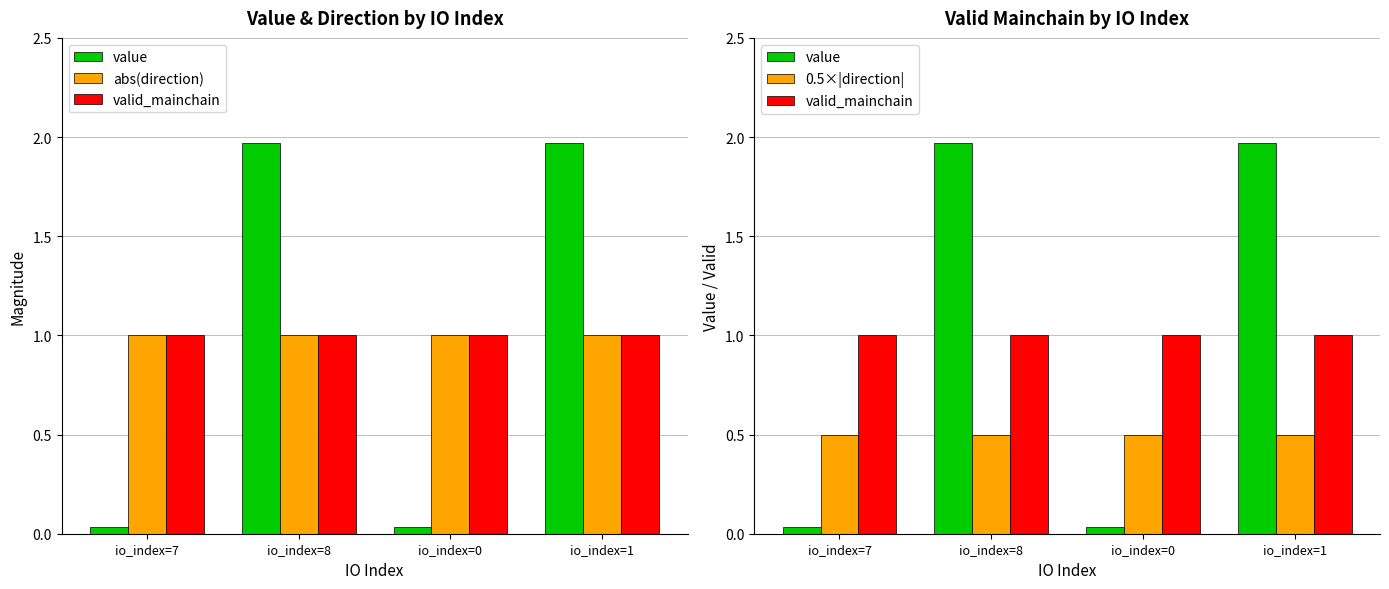

List the labels in order of valid_mainchain value, smallest first.

io_index=7, io_index=8, io_index=0, io_index=1